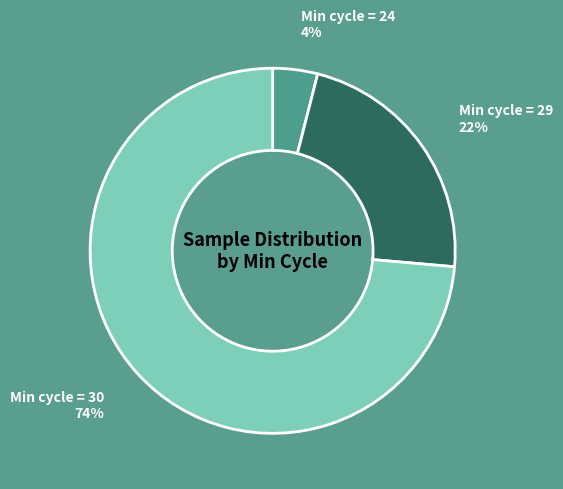

To the nearest percent, what is the average slice percentage?

33%